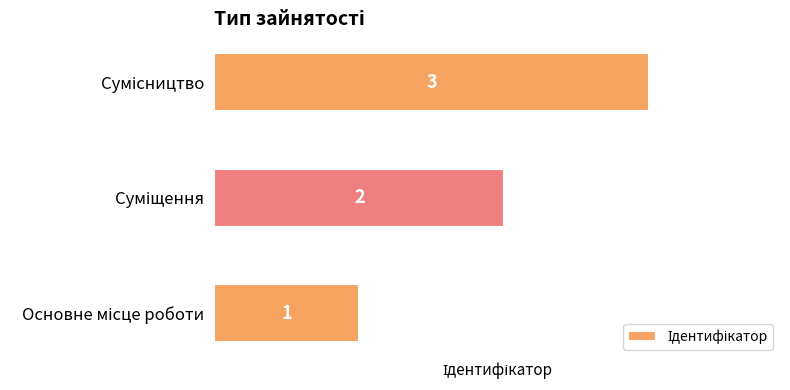

What is the sum of all values?

6